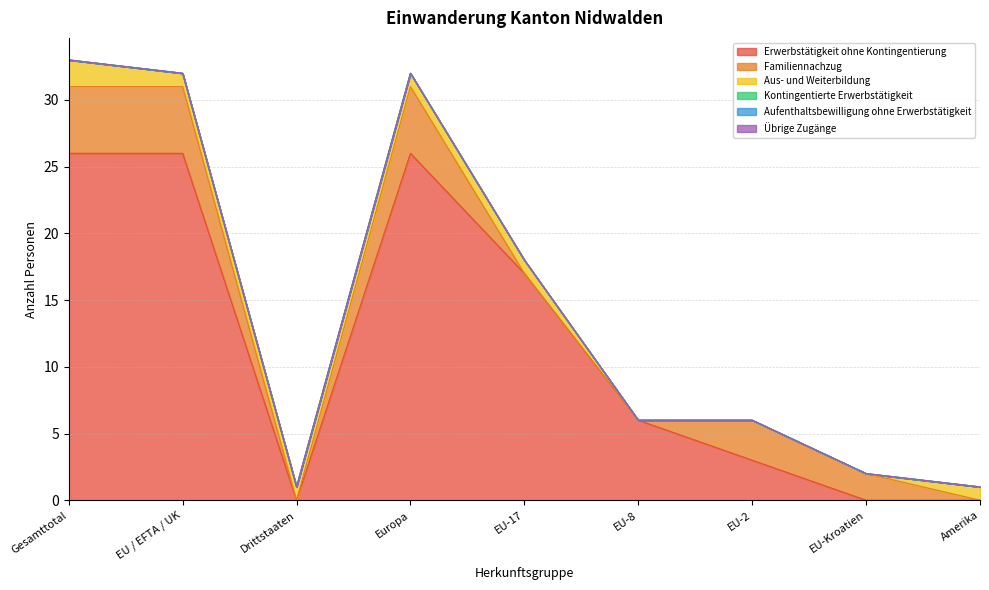

Which series has the widest spread of values?

Erwerbstätigkeit ohne Kontingentierung